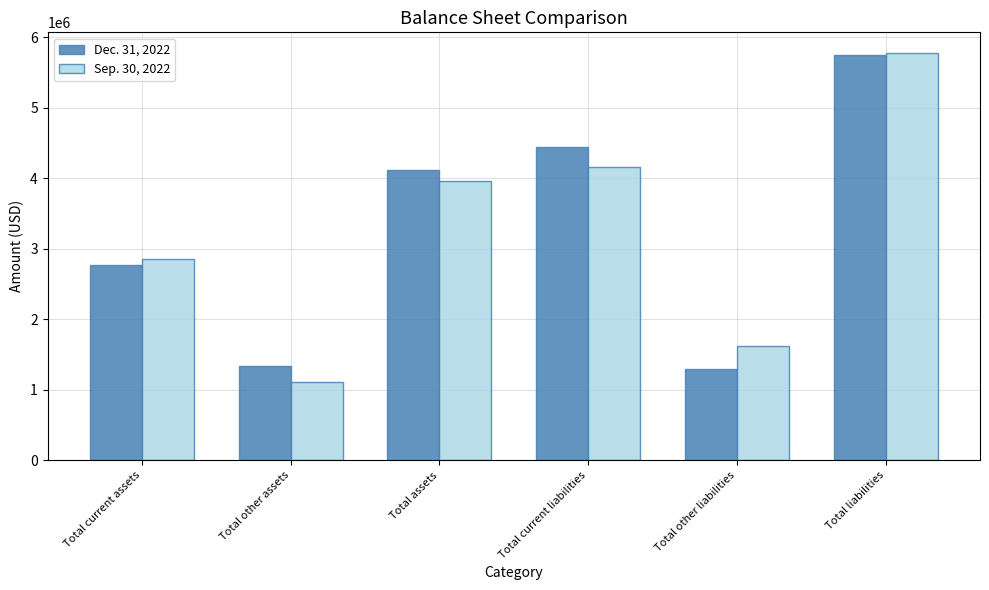

Count the number of categories in the chart.

6